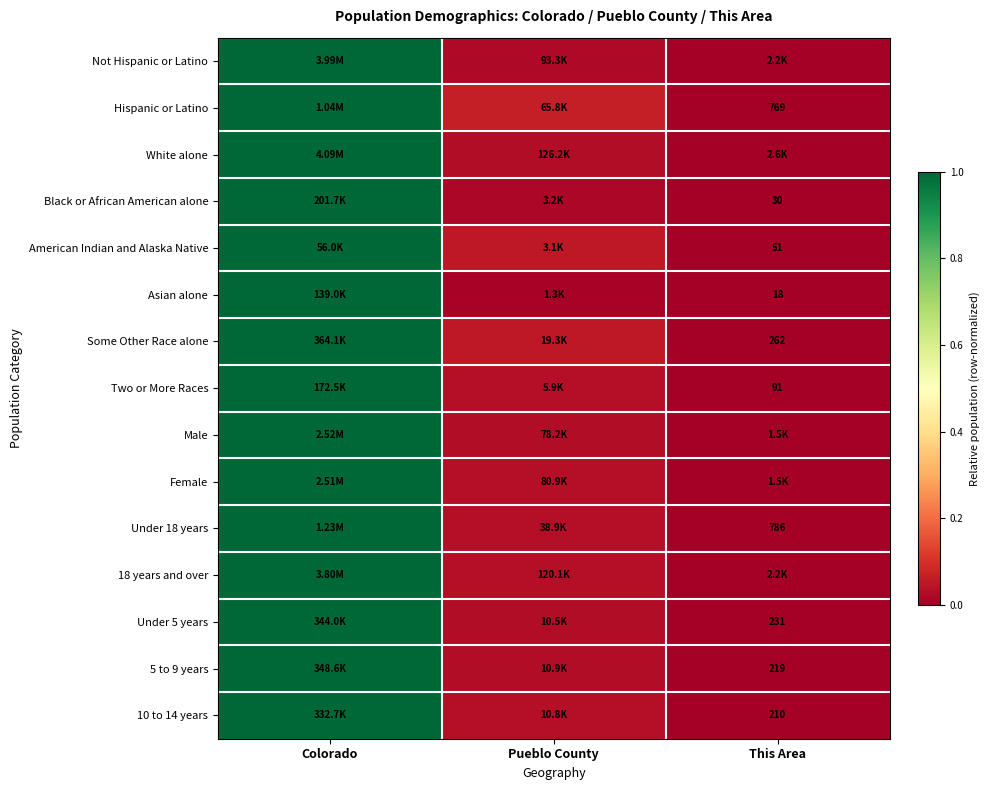

At how many categories does at least one series exceed 0?

3